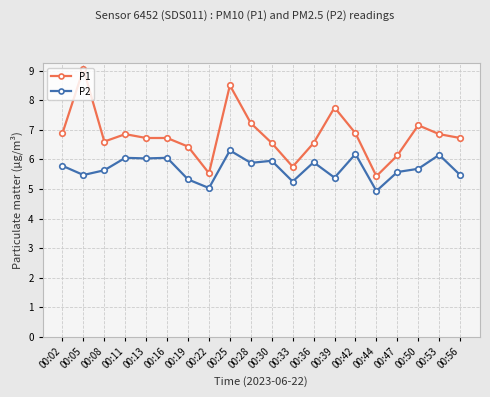

True or false: P1 has more than 1 points higher than both neighbors.

True